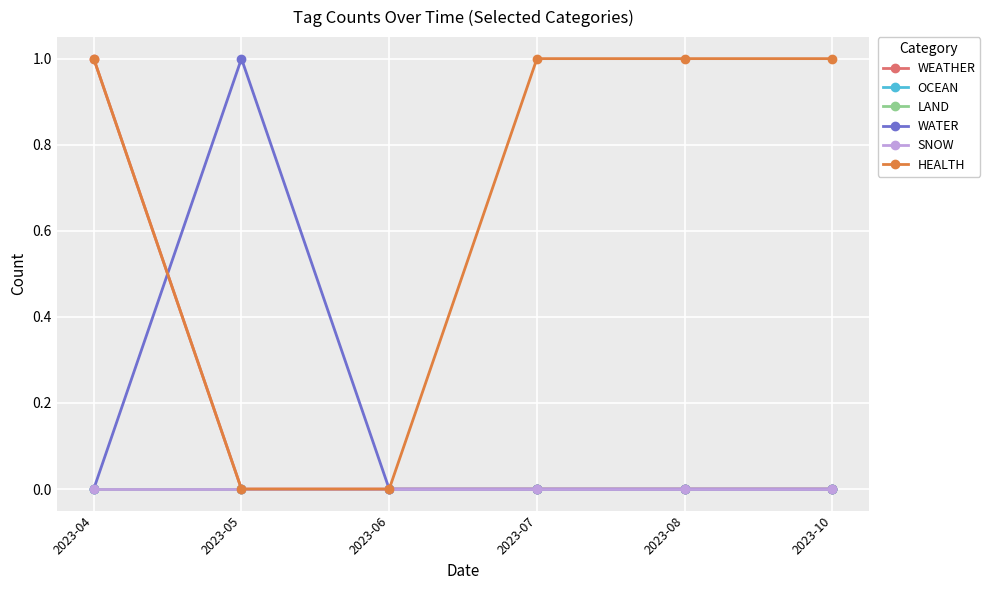

Which series has the largest total across all categories?

HEALTH